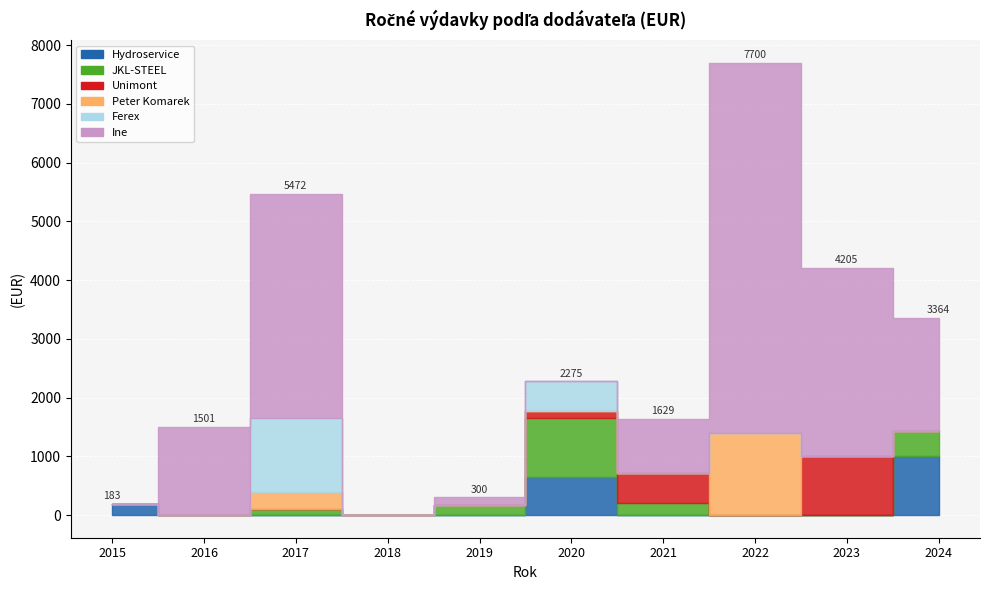

How many positive values does the Ferex series have?

2